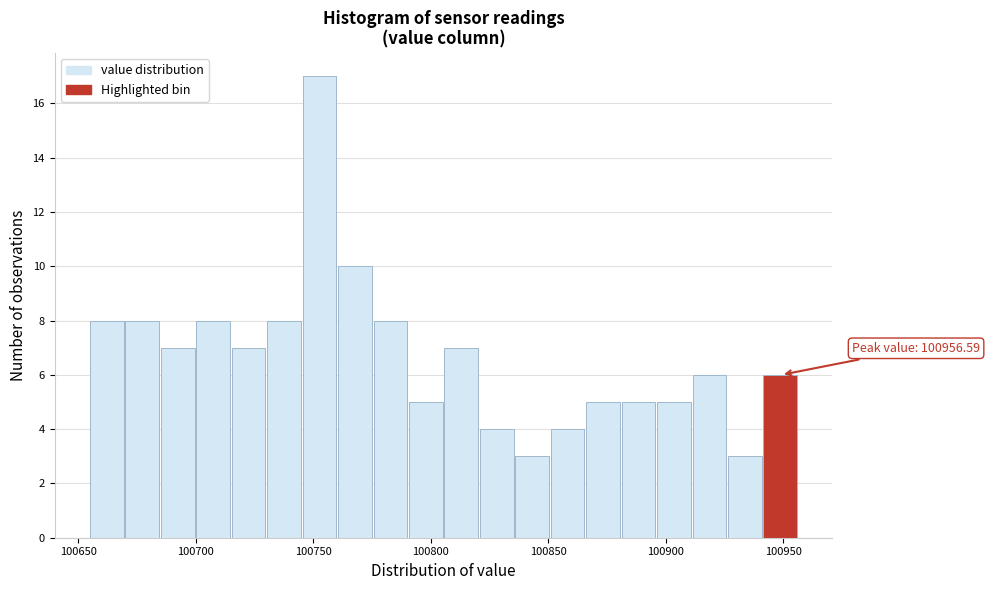

Read against the x-axis, roughly where is the centre of the tallest bar?

100755